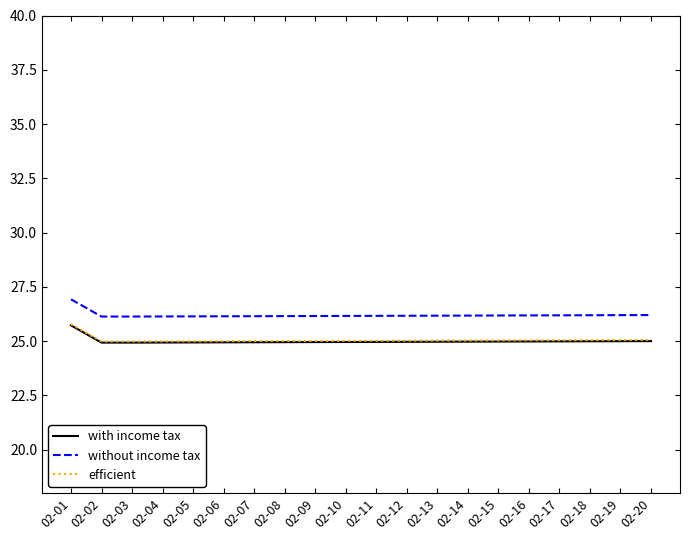

True or false: without income tax and efficient cross at least once.

False